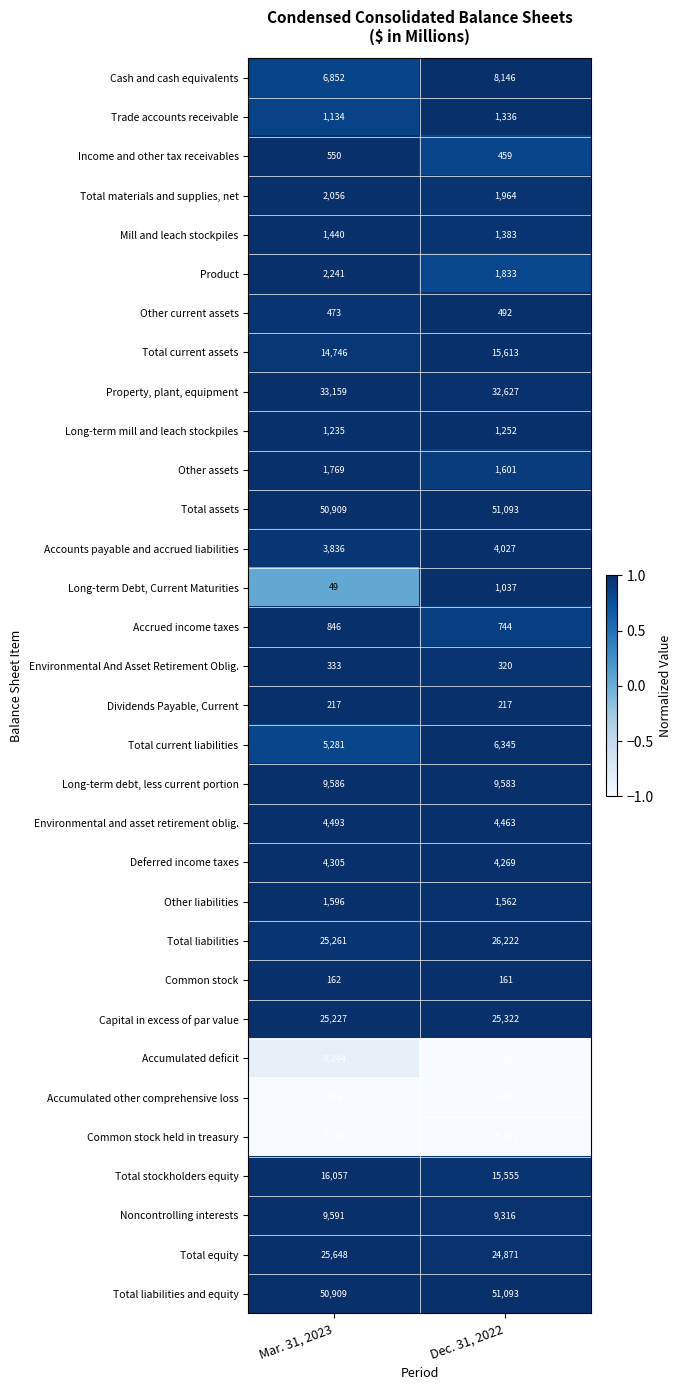

The value of Mill and leach stockpiles at Mar. 31, 2023 is 1440. True or false?

True